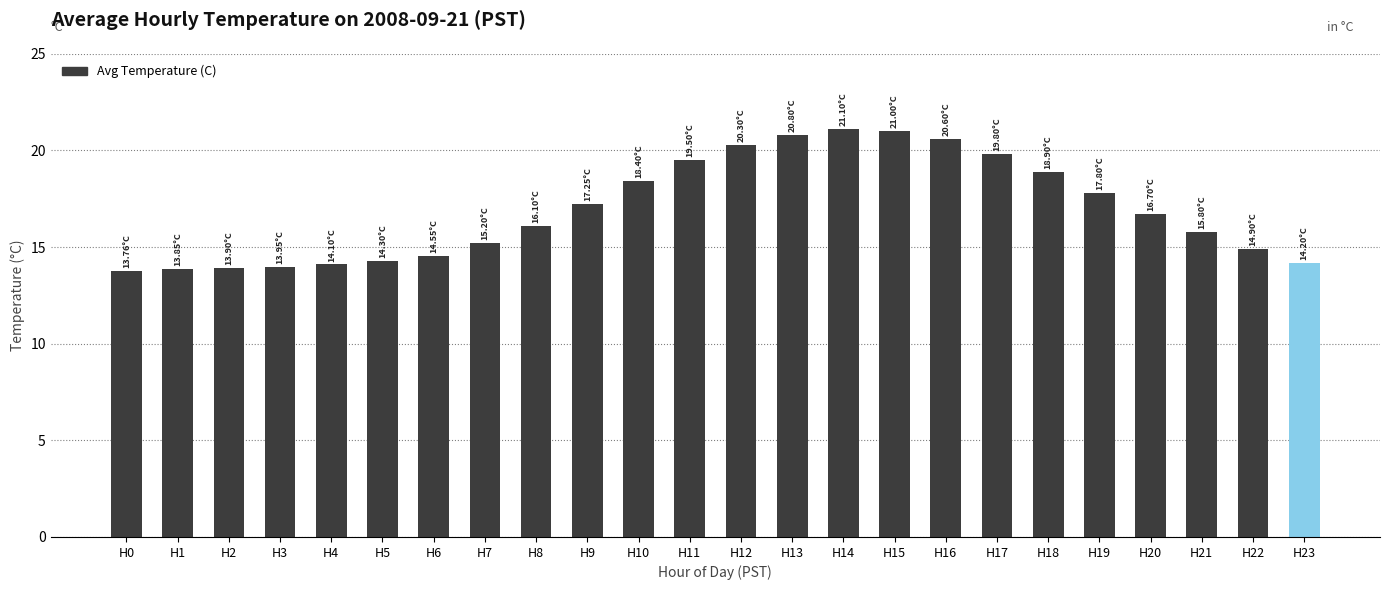

What is the sum of the values at H0 and H19?

31.6